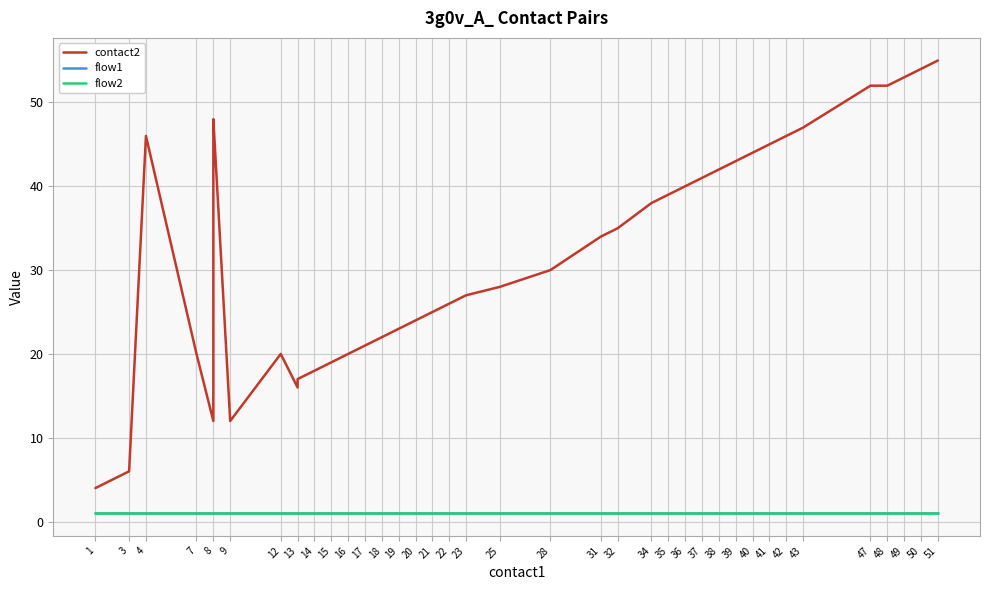

At how many categories does at least one series exceed 13?

36